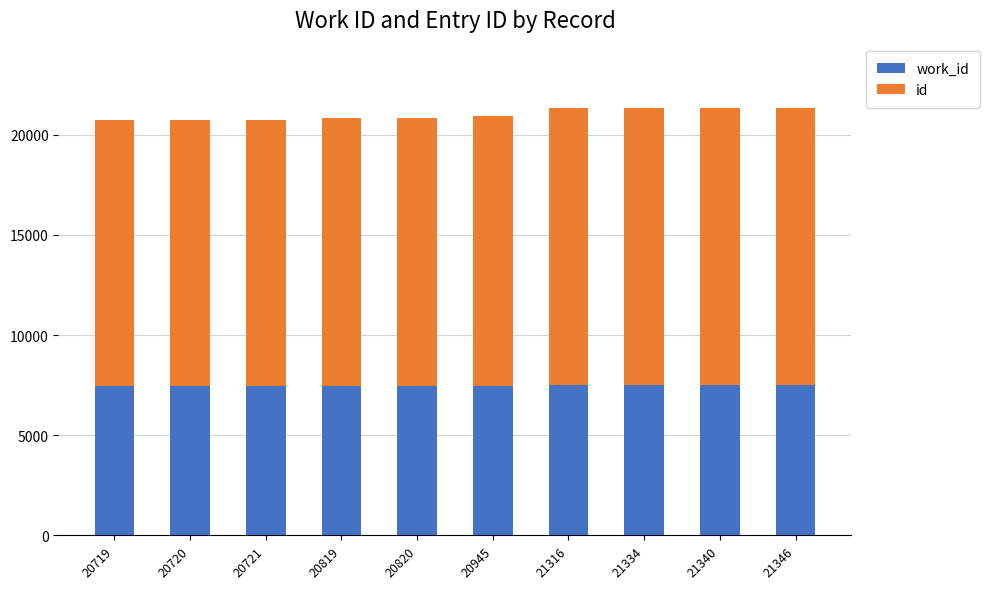

How many distinct data groups are displayed?

2